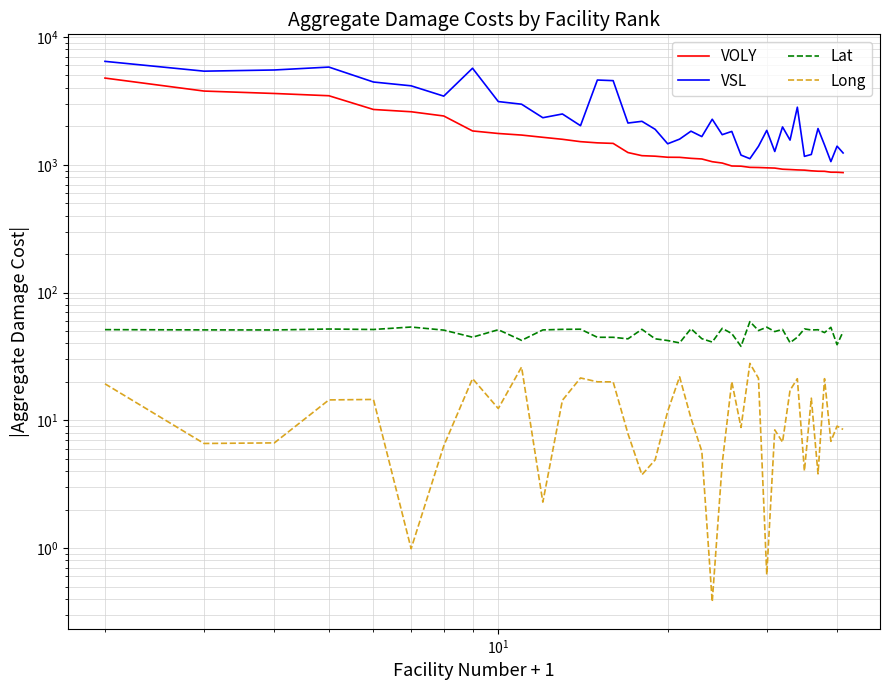

How many data points in Long are less than 10?

20